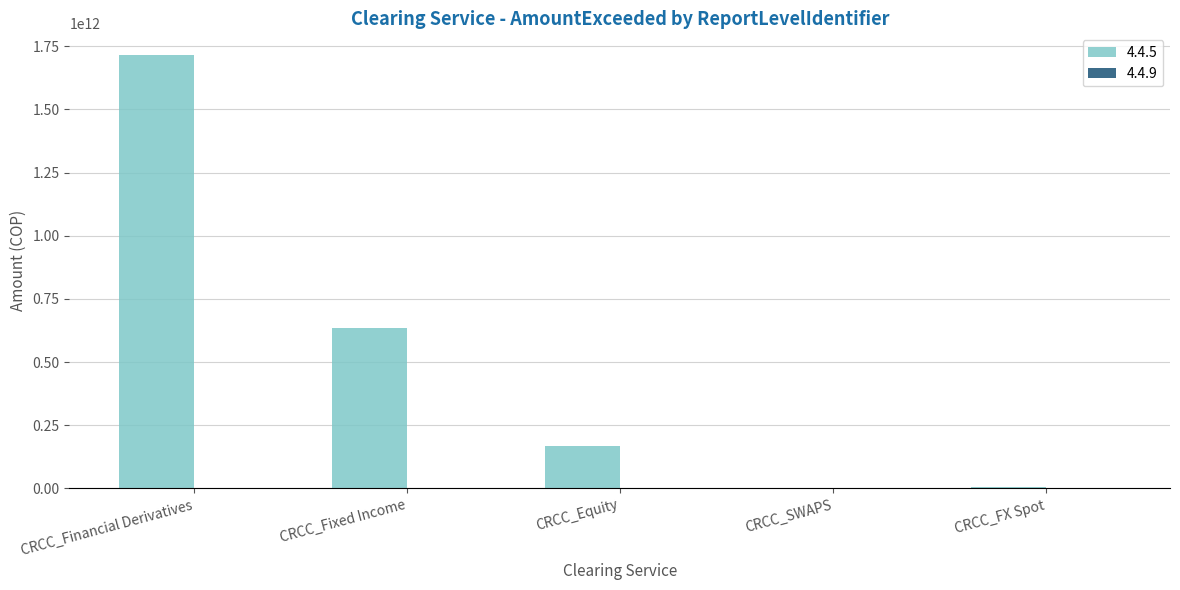

True or false: the data shows 1715427981156.0 at CRCC_Financial Derivatives.

True